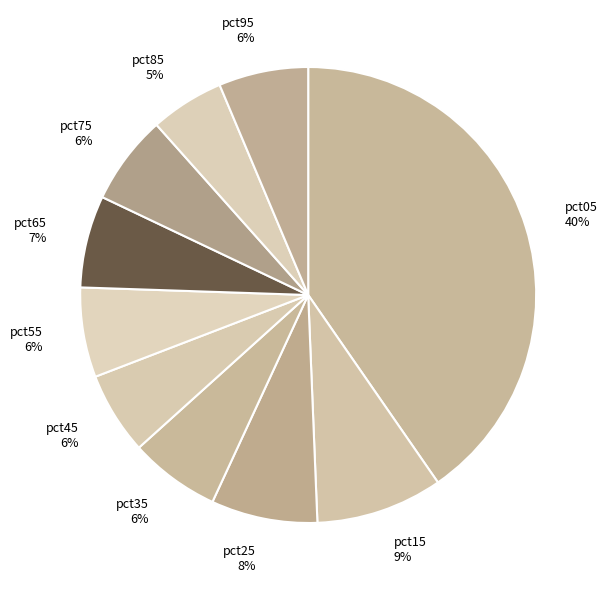

The pct15 slice represents 9% of the pie. True or false?

True